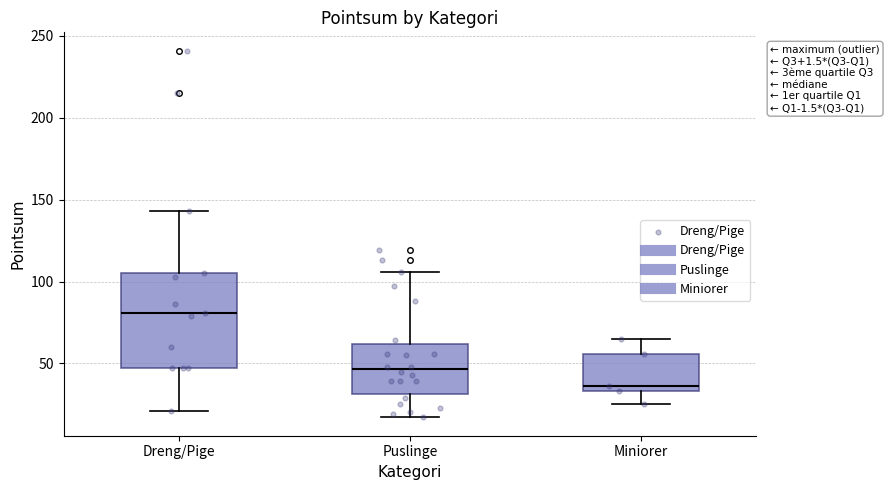

Which box is the tallest, from its lower edge to its upper edge?

Dreng/Pige